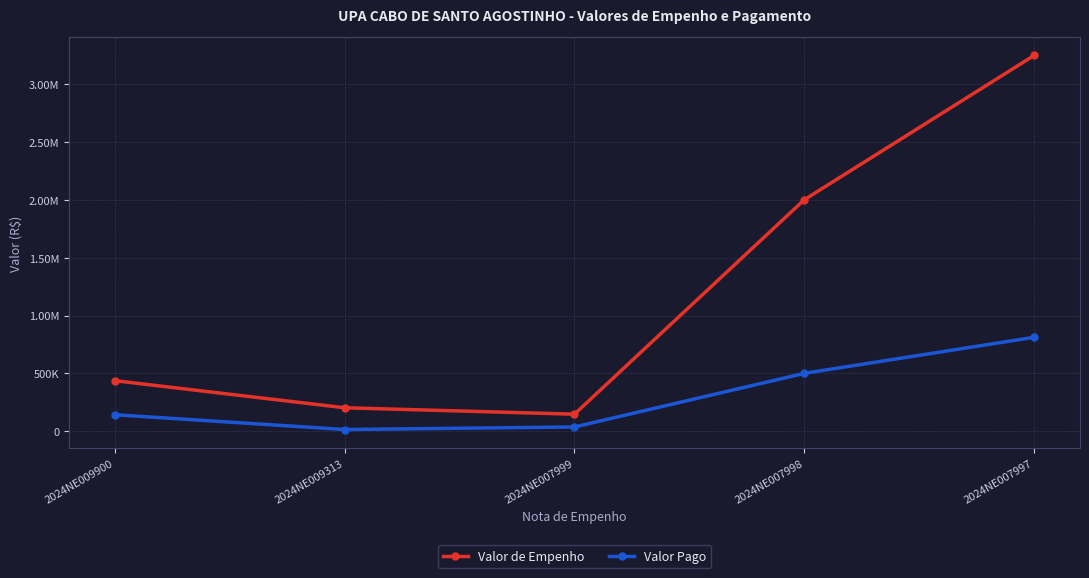

What are all the series names shown in the legend?

Valor de Empenho, Valor Pago